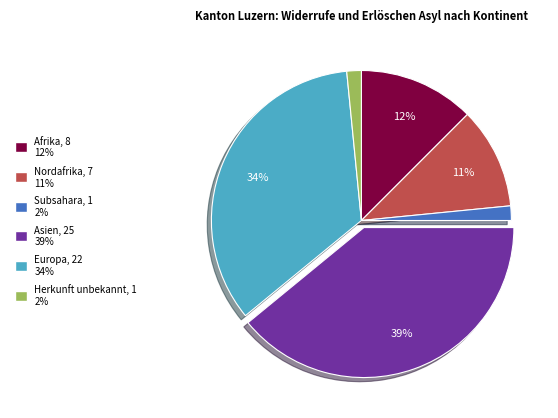

Combined, do Herkunft unbekannt and Subsahara account for over 50%?

No